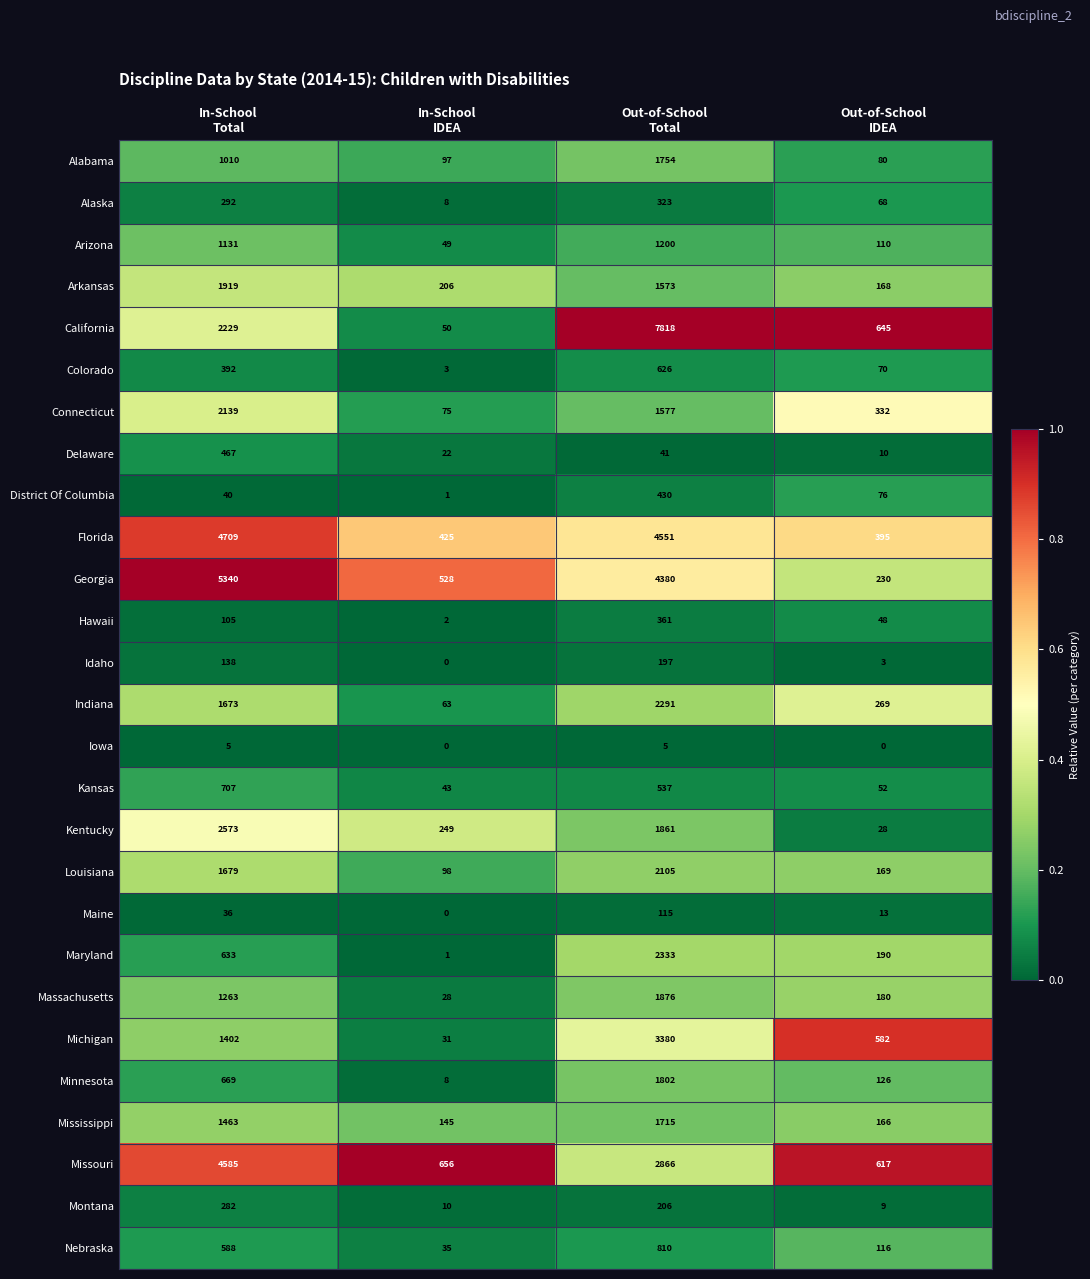

Which series has the largest total across all categories?

California